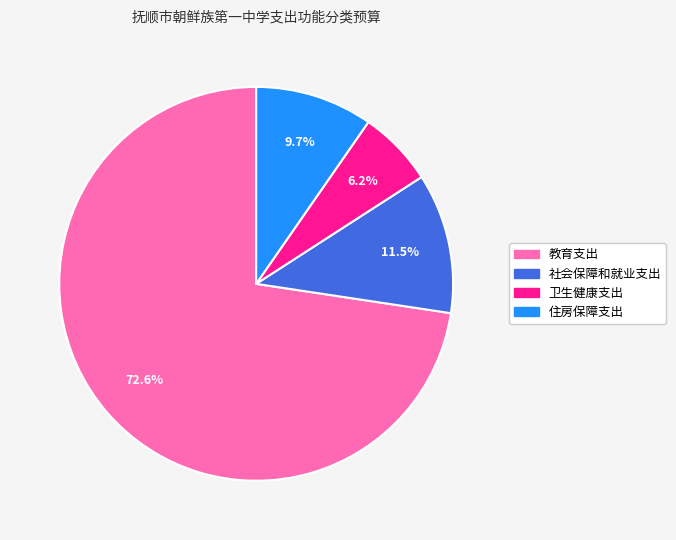

To the nearest percent, what is the difference between the largest and smallest slice percentages?

66%